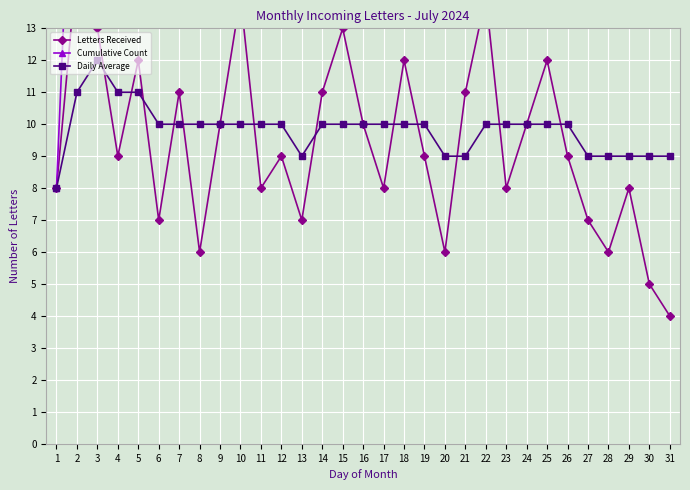

What is the total value across all series at 9?

111